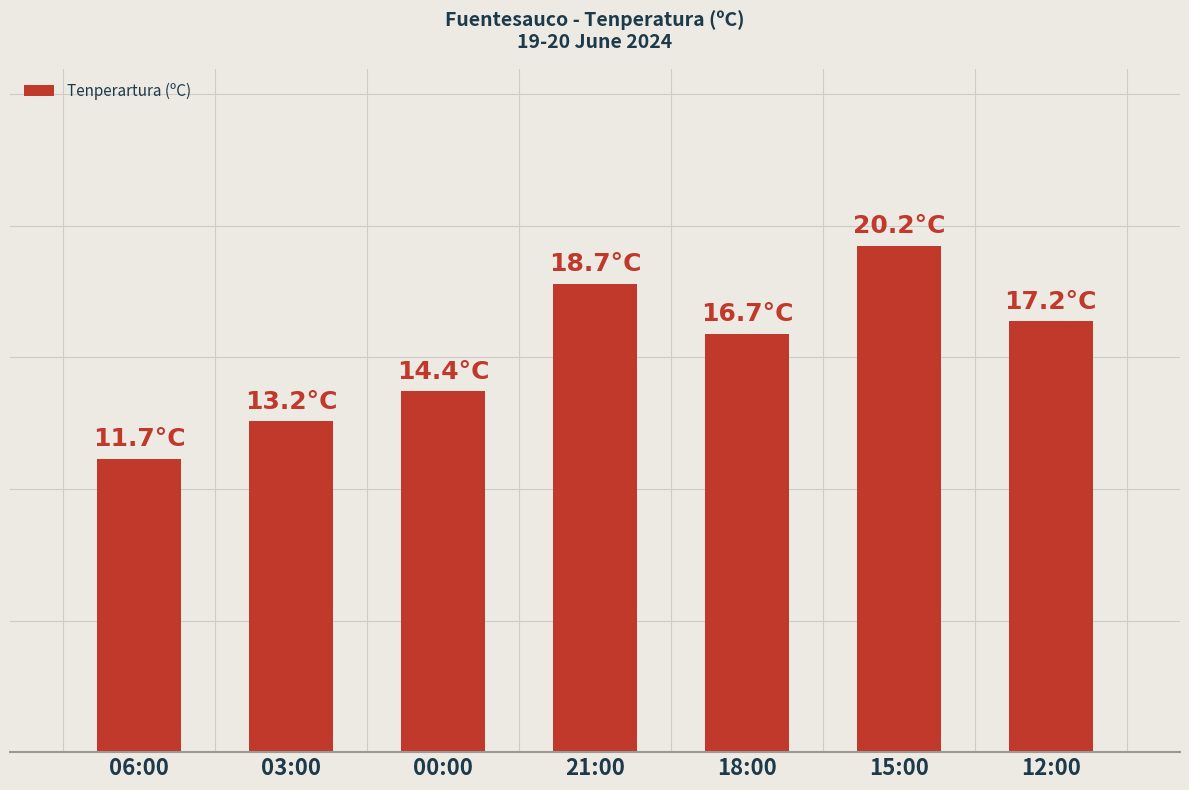

What is the approximate value at 18:00?

16.7